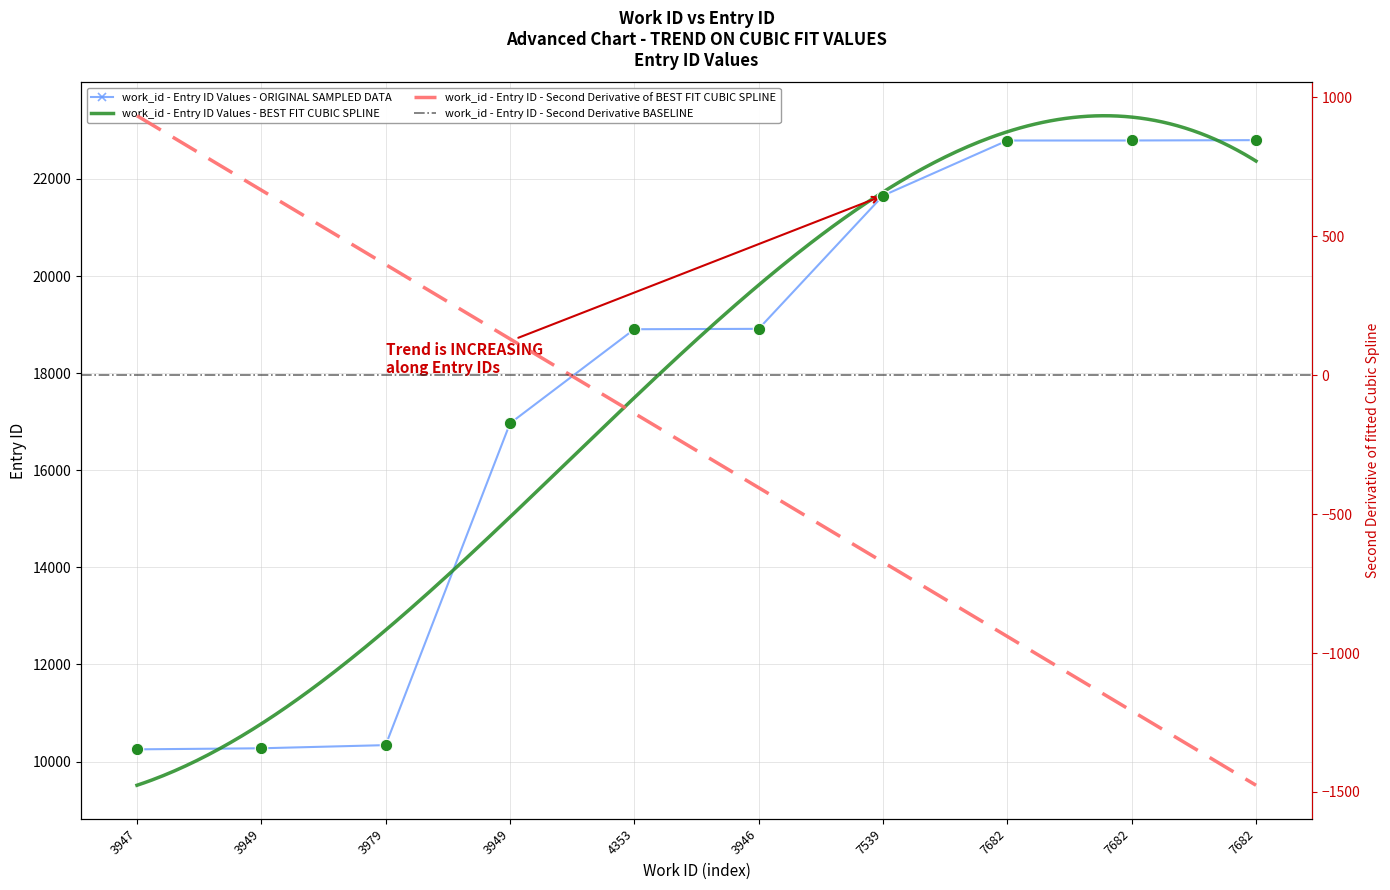

What is the change in value from 3947 to 4353?

+8654